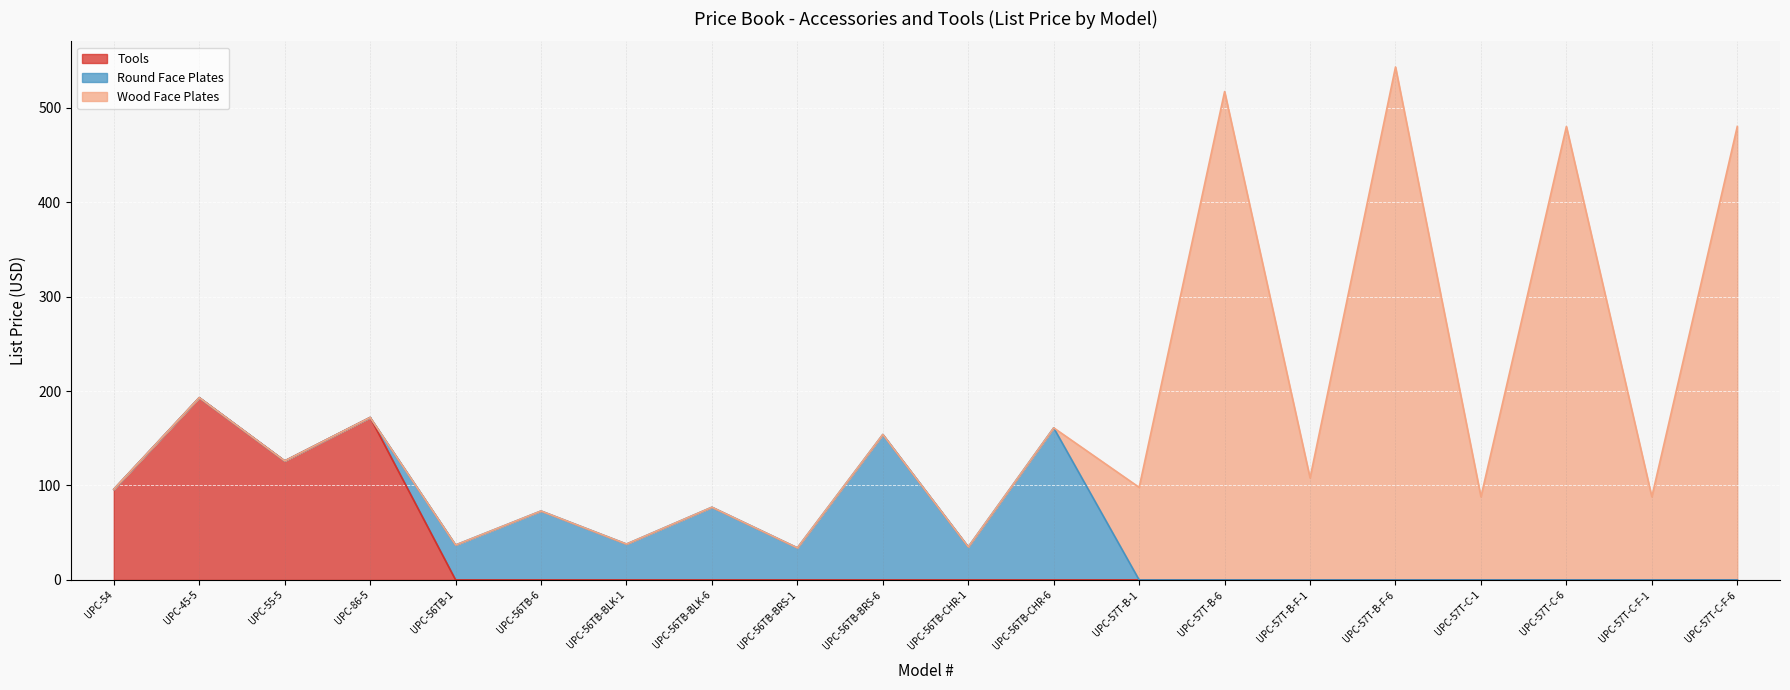

Does the chart display data point markers on the line(s)?

No